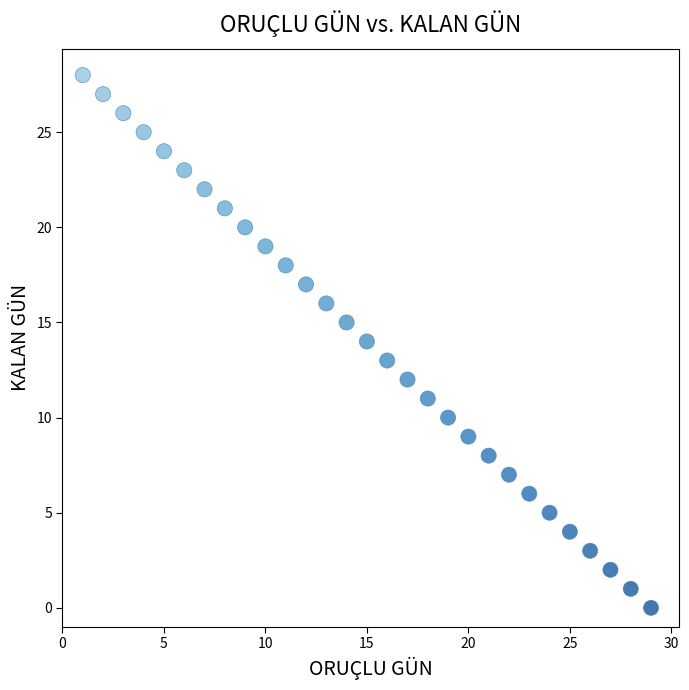

What is the range of Y values (max minus min)?

28